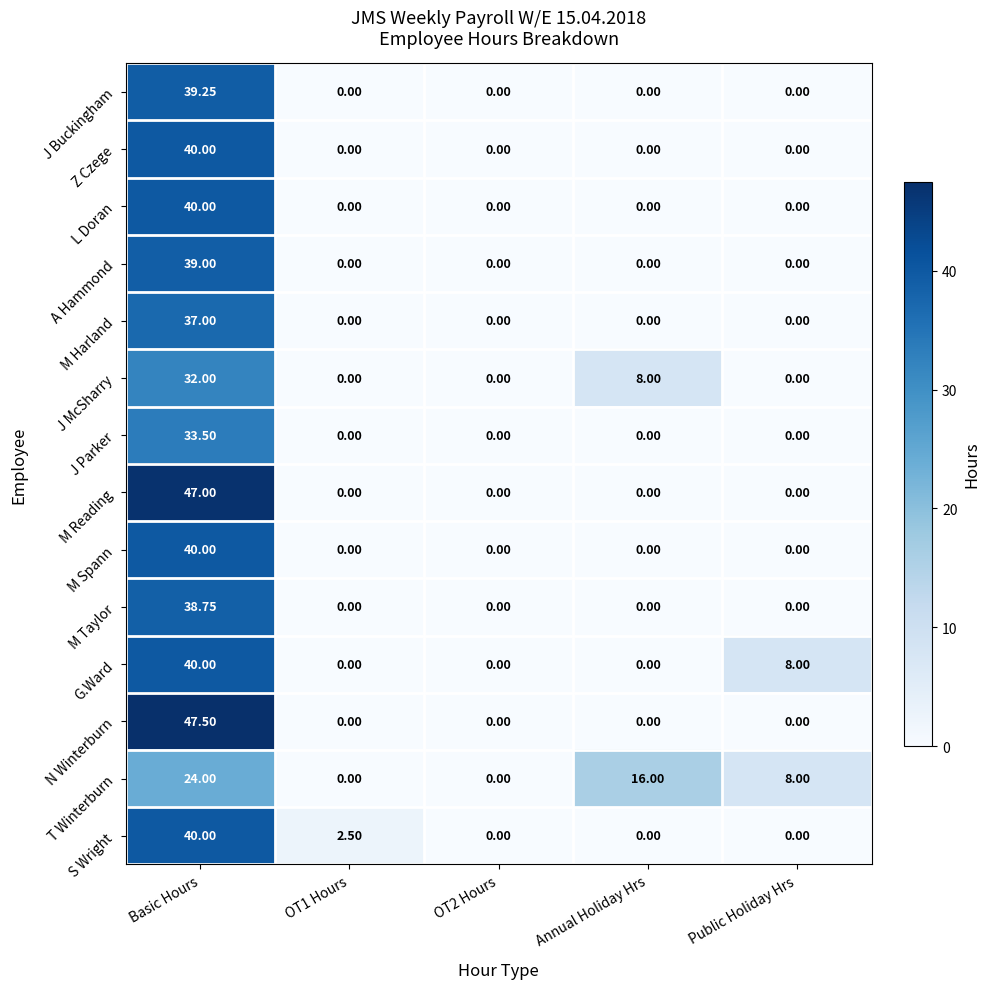

What is the maximum value shown in the chart?

47.5